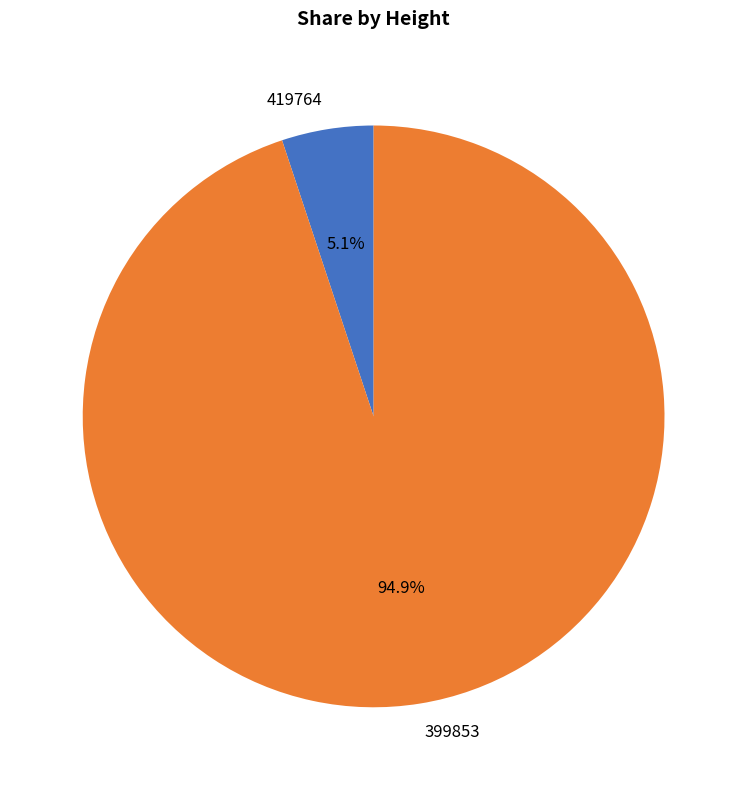

What is the smallest slice in the pie chart?

419764